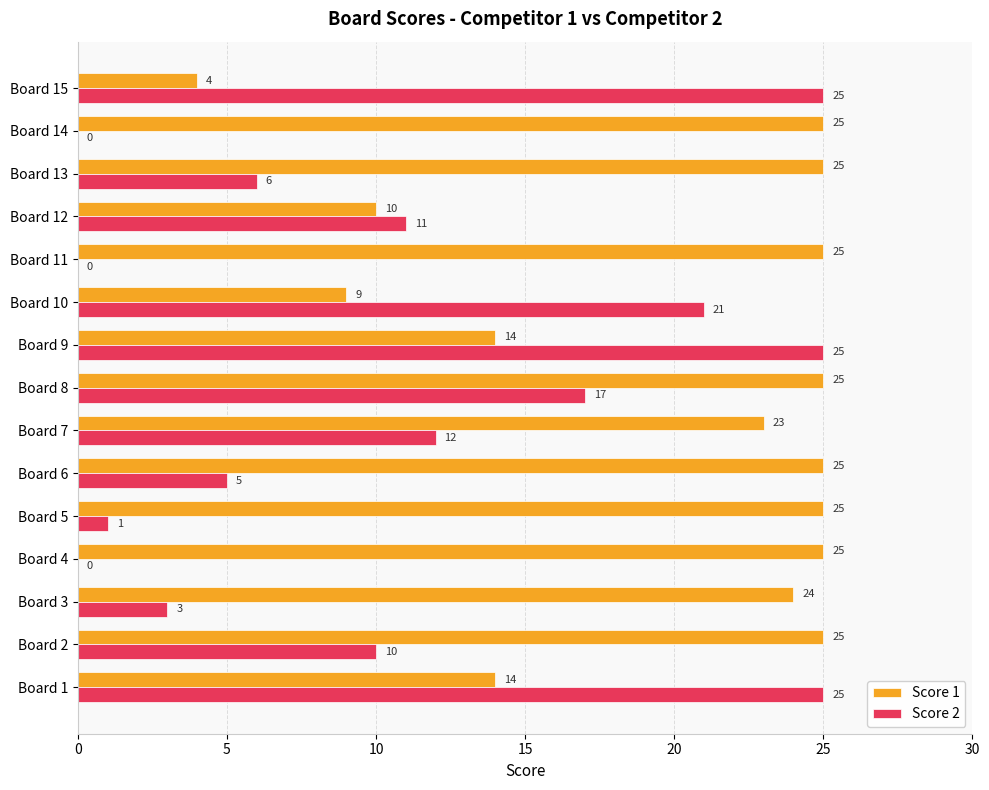

Is the value of Score 1 at Board 1 greater than the value of Score 2 at Board 6?

Yes